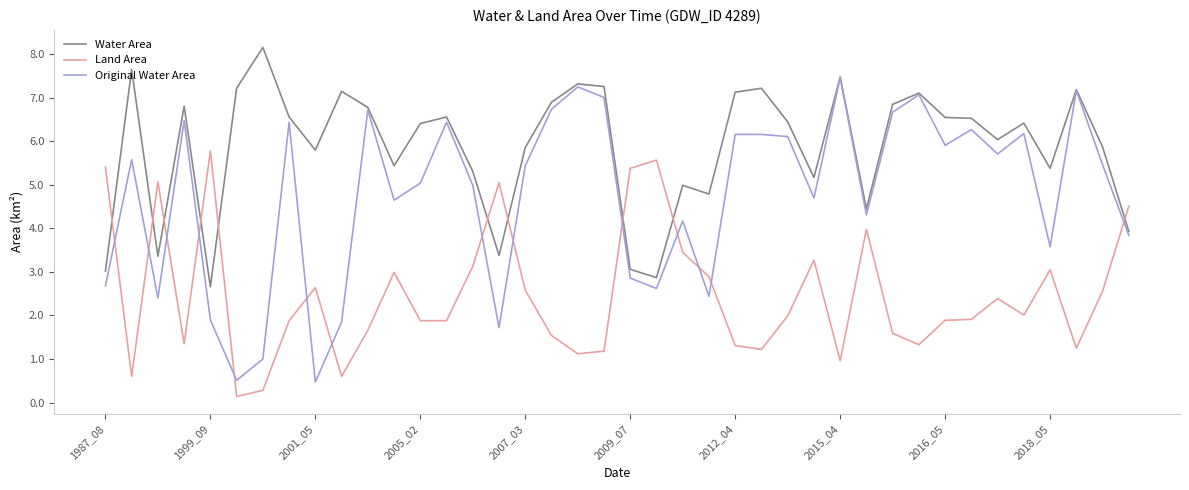

What is the sum of all Original Water Area values?

190.2